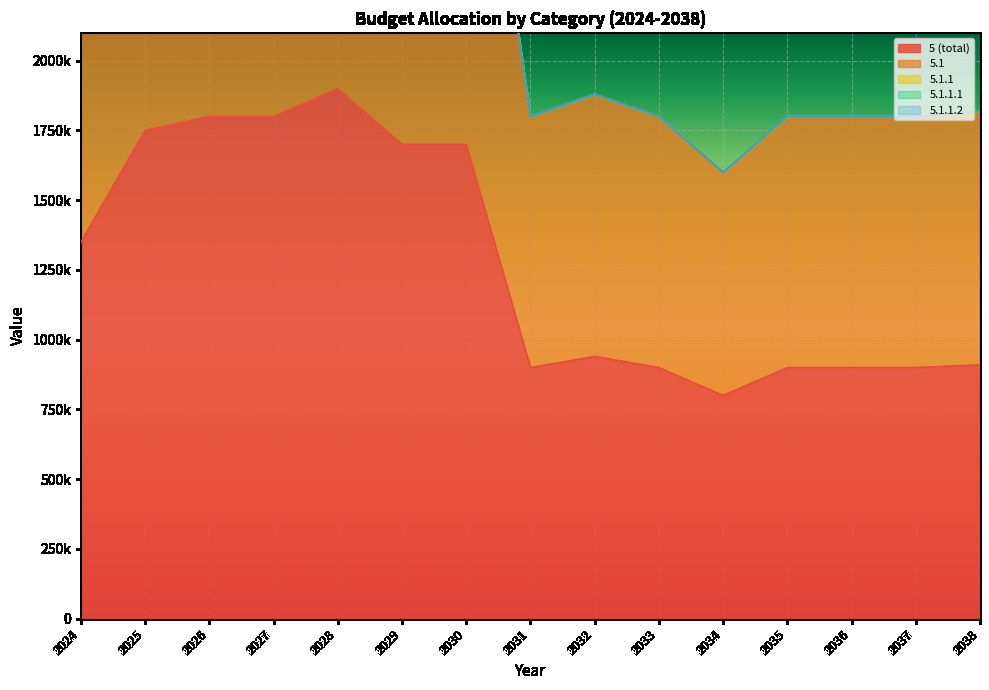

How many lines are shown in the chart?

5